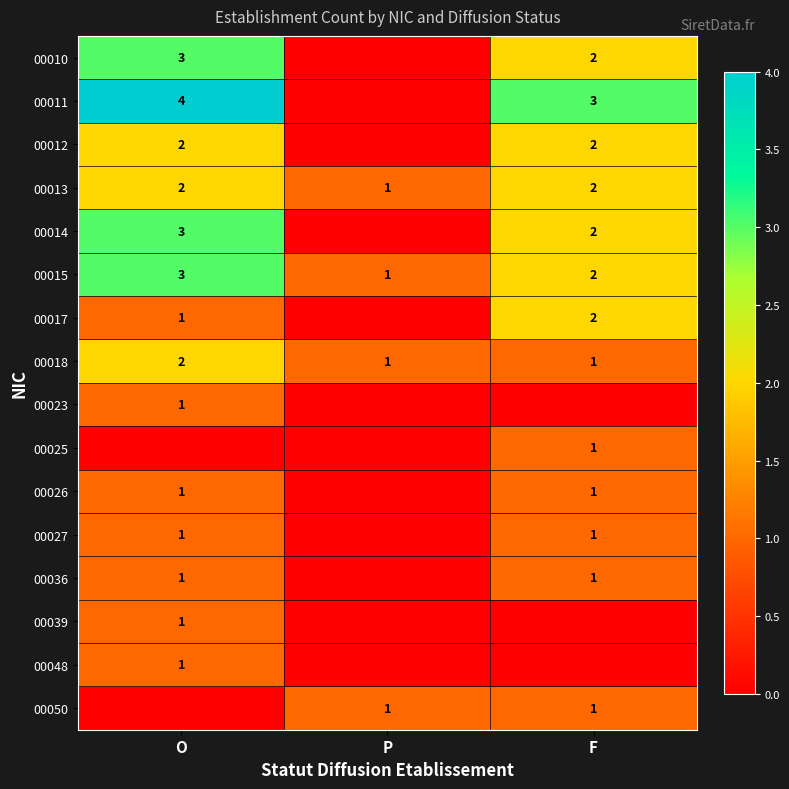

How many 00018 values are between 1 and 2?

3